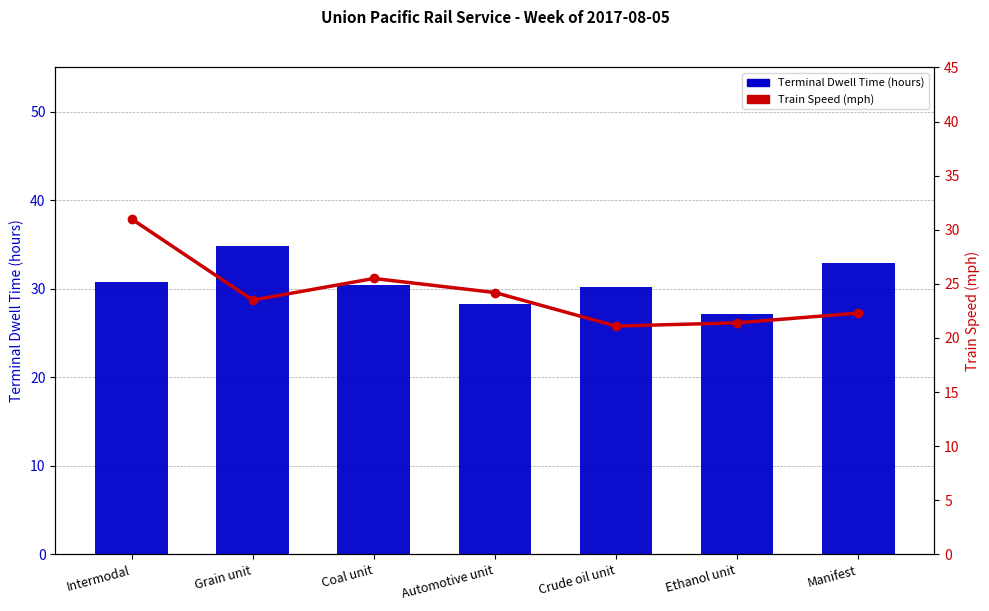

What is the difference between the Train Speed (mph) values at Automotive unit and Ethanol unit?

2.8